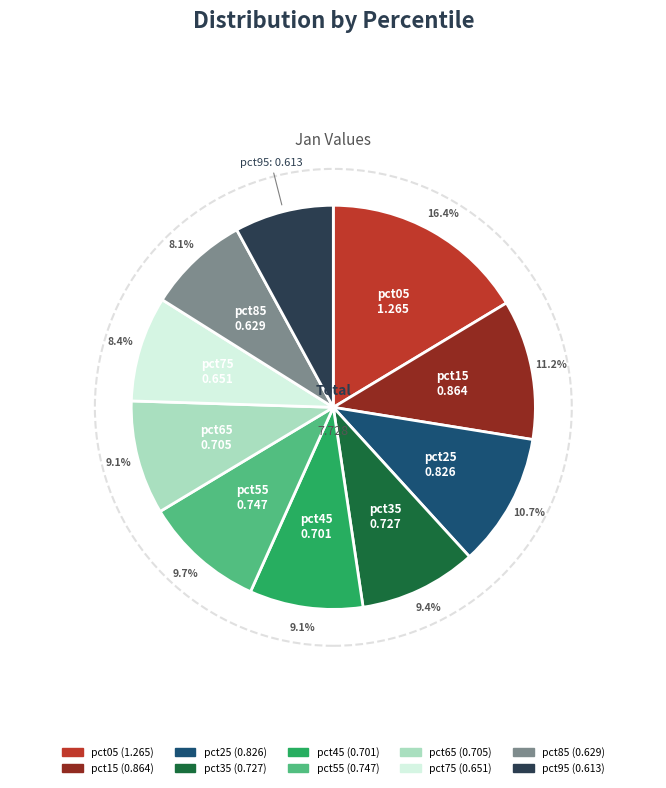

How many slices are in this pie chart?

10